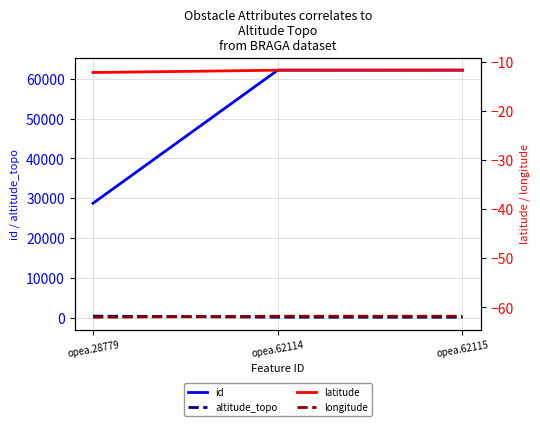

Which series has the largest range (max minus min)?

id